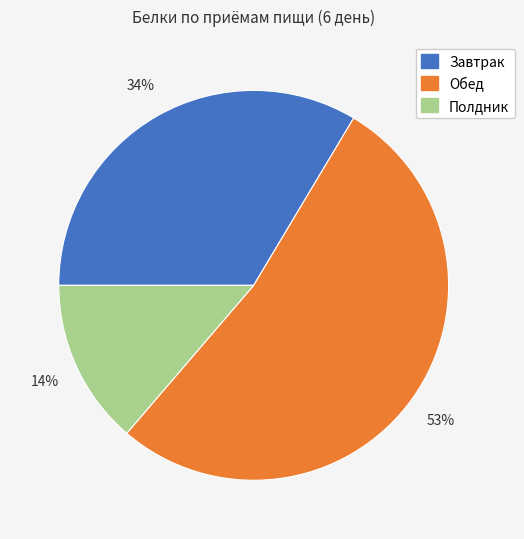

Between Обед and Завтрак, which is larger?

Обед